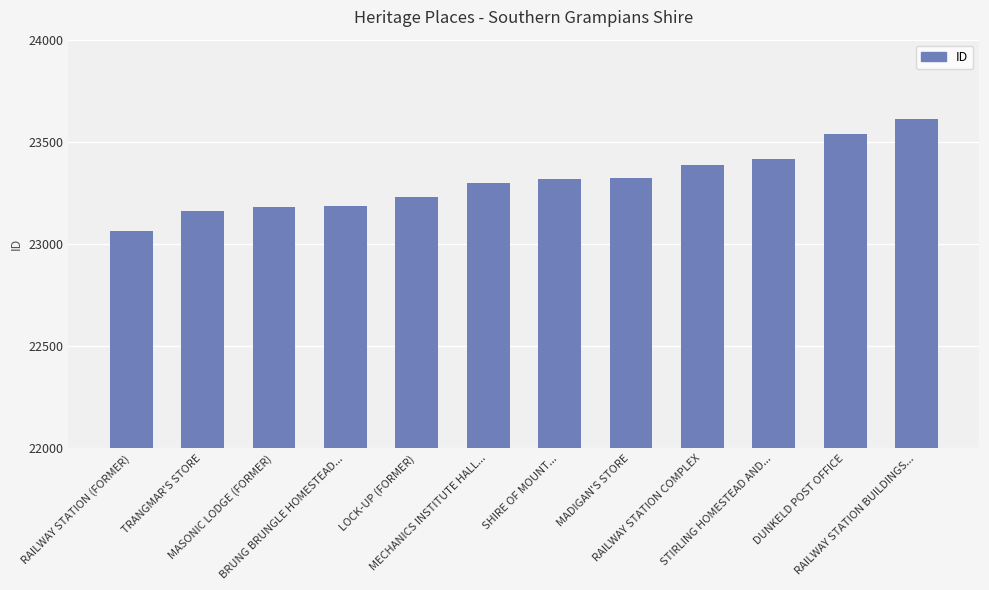

What is the average value?

23311